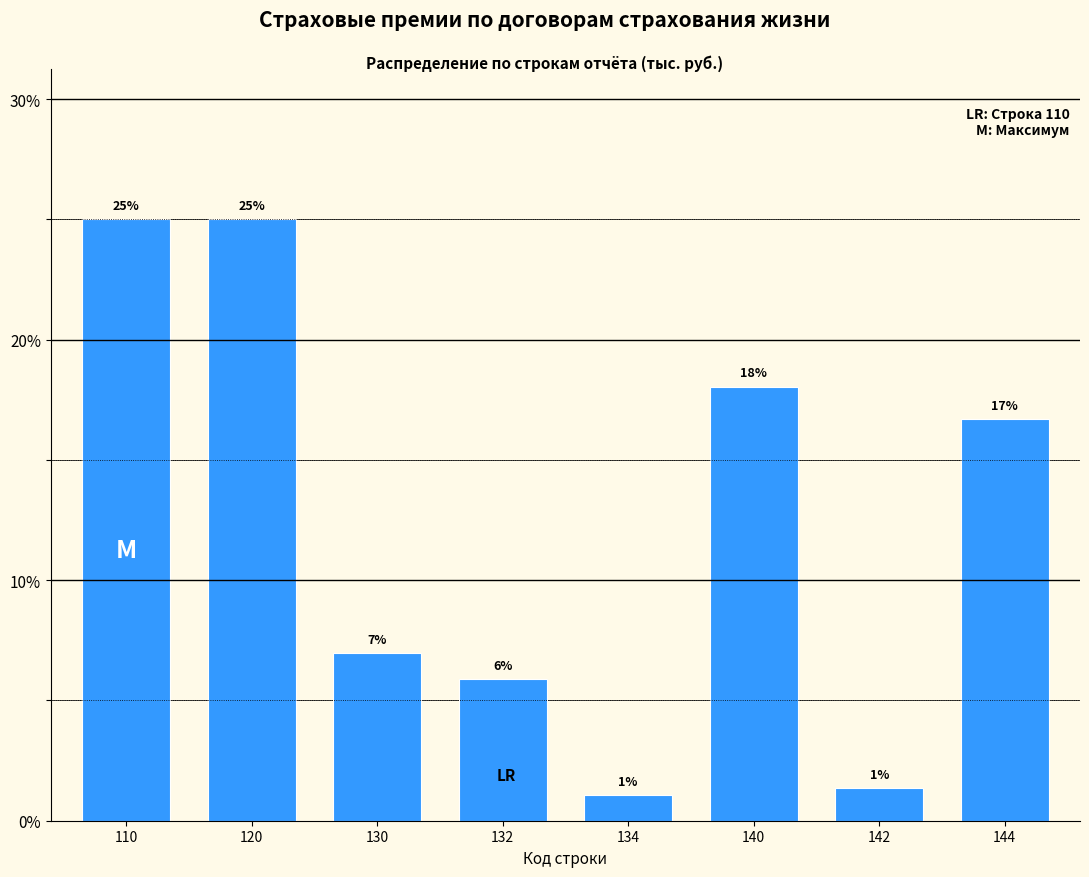

What is the sum of all values?

100.0